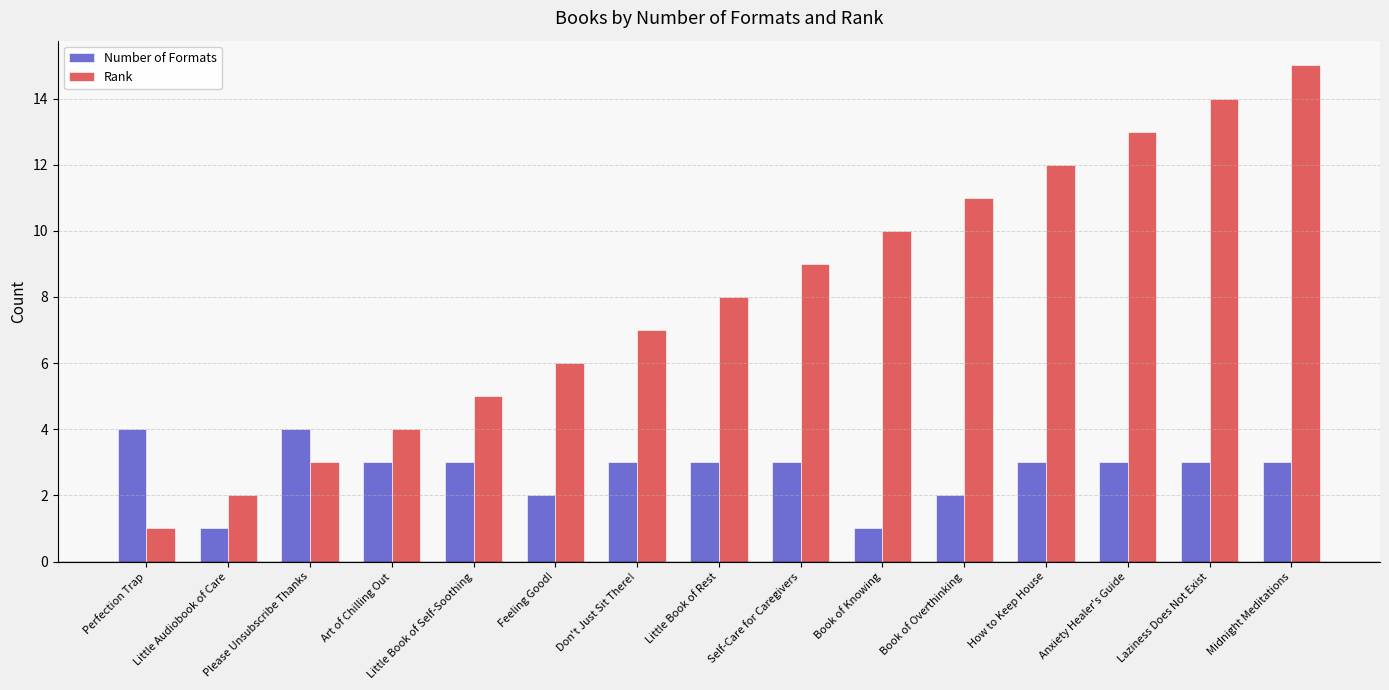

At which category is the sum across all series the highest?

Midnight Meditations